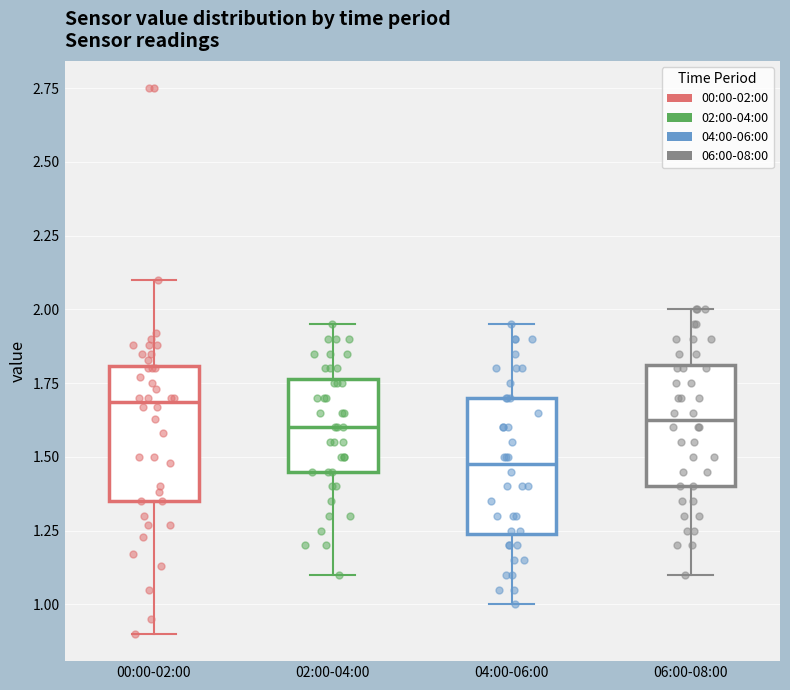

Where does the upper whisker of the box for 06:00-08:00 end on the y-axis? The values are not printed on the chart, so give them approximately, as read against the axis.

2.00